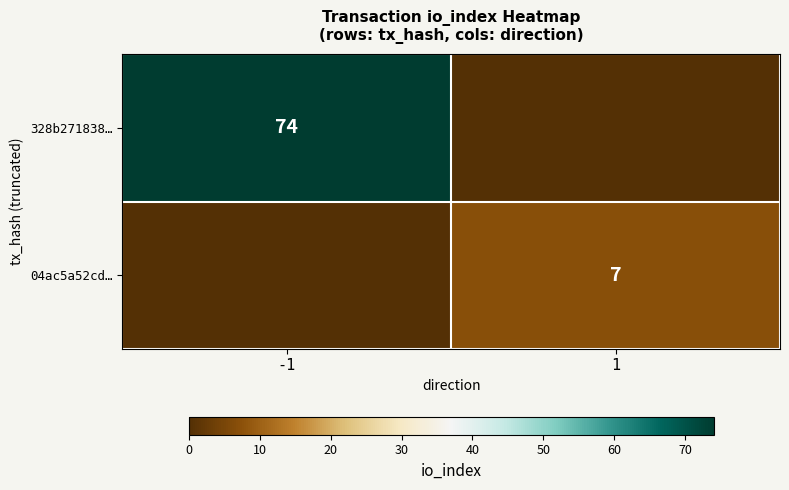

Is it true that 328b271838… equals 74 at -1?

True